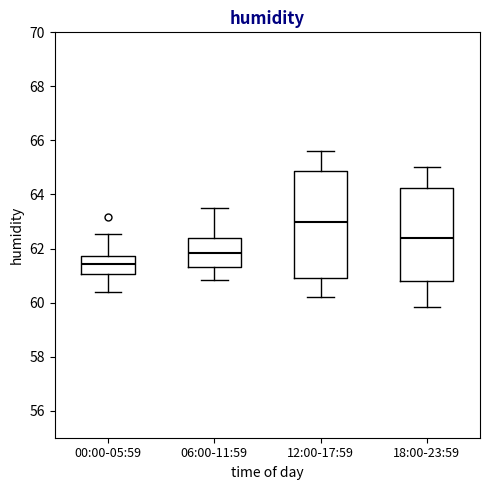

Reading left to right, read every box against the y-axis: the position of its median line, the range the box covers, and the ends of its whiskers. The values are not printed on the chart, so give them approximately, as read against the axis.

00:00-05:59: median 61.4, box 61.0 to 61.8, whiskers 60.4 to 62.6
06:00-11:59: median 61.8, box 61.4 to 62.4, whiskers 60.8 to 63.6
12:00-17:59: median 63.0, box 61.0 to 64.8, whiskers 60.2 to 65.6
18:00-23:59: median 62.4, box 60.8 to 64.2, whiskers 59.8 to 65.0